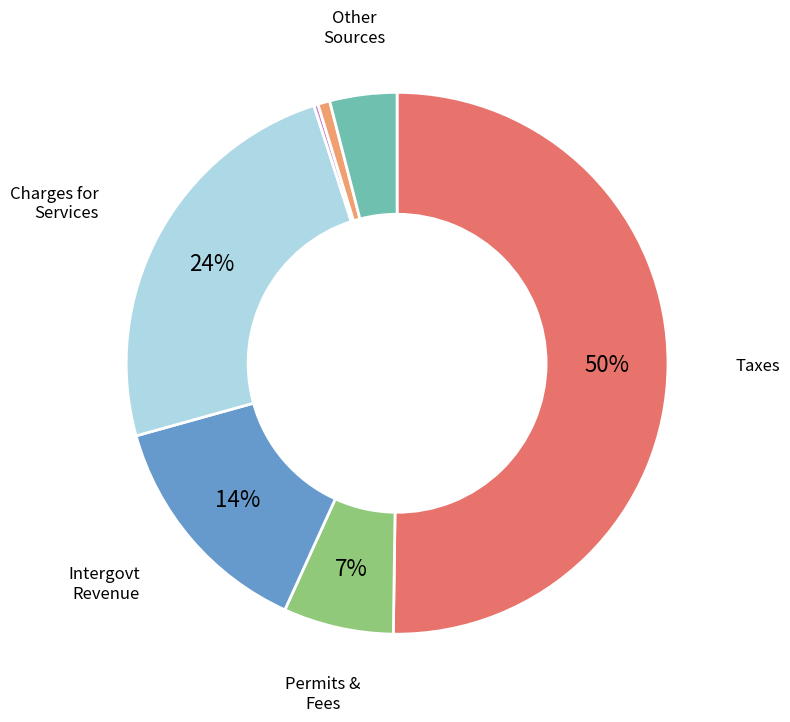

To the nearest percent, what is the average slice percentage?

14%